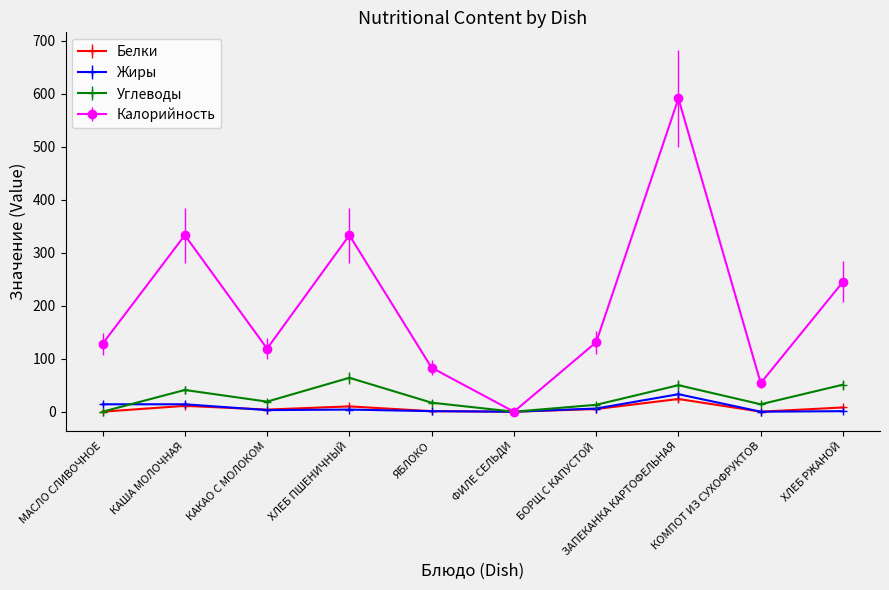

At which category does Калорийность reach its first local valley?

КАКАО С МОЛОКОМ